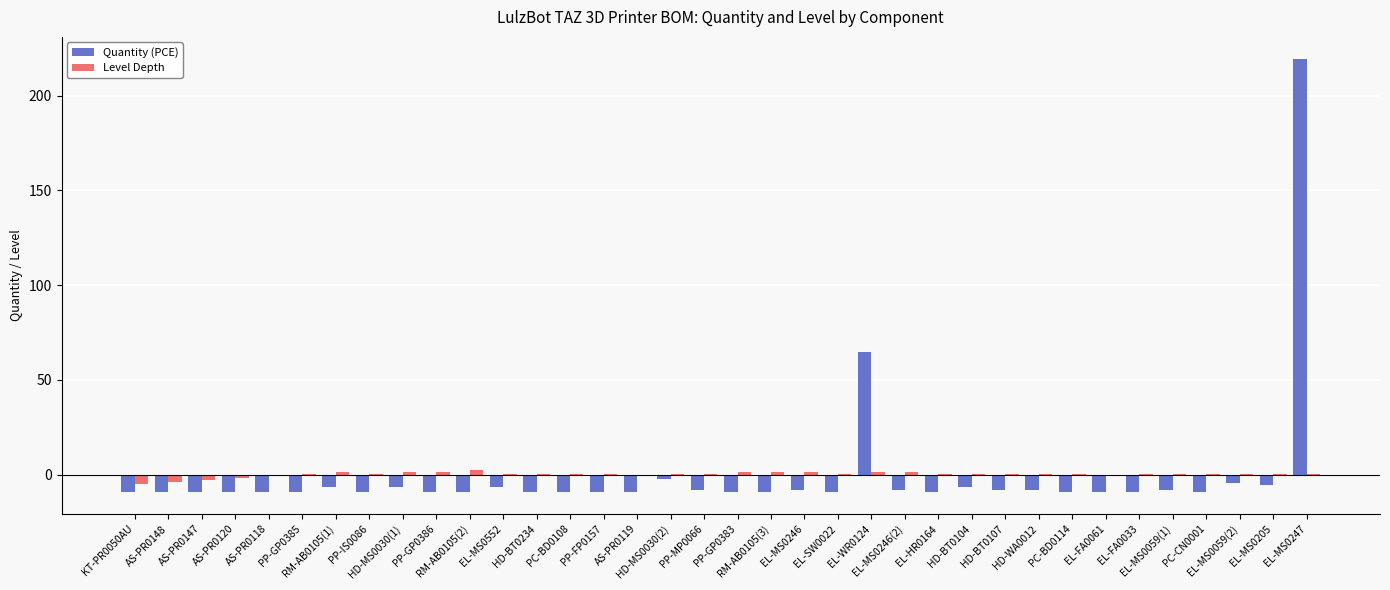

Is the value of Quantity (PCE) at AS-PR0118 greater than the value of Level Depth at RM-AB0105(1)?

No